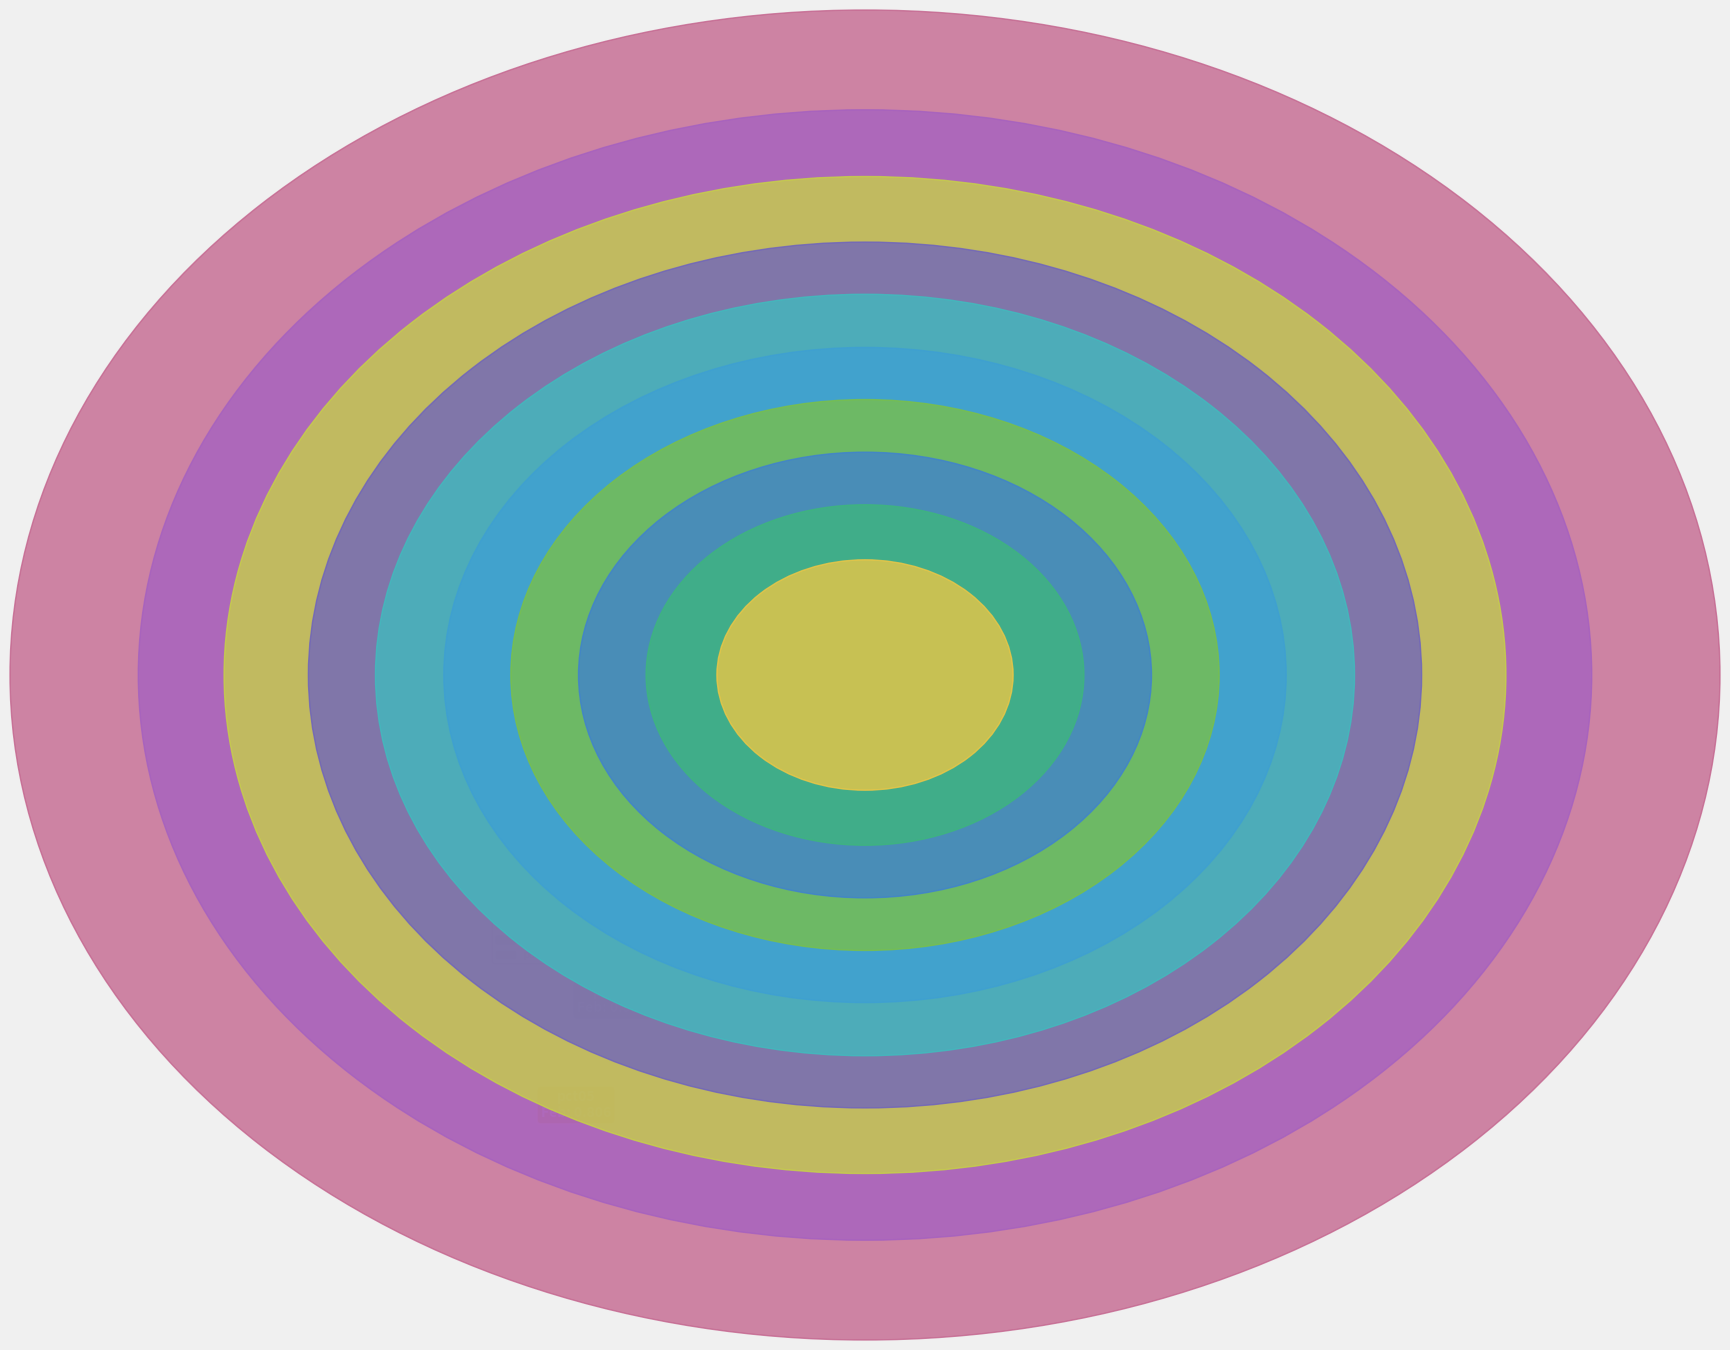

Rank the categories by value from lowest to highest.

pct05, pct35, pct65, pct25, pct55, pct45, pct75, pct15, pct85, pct95